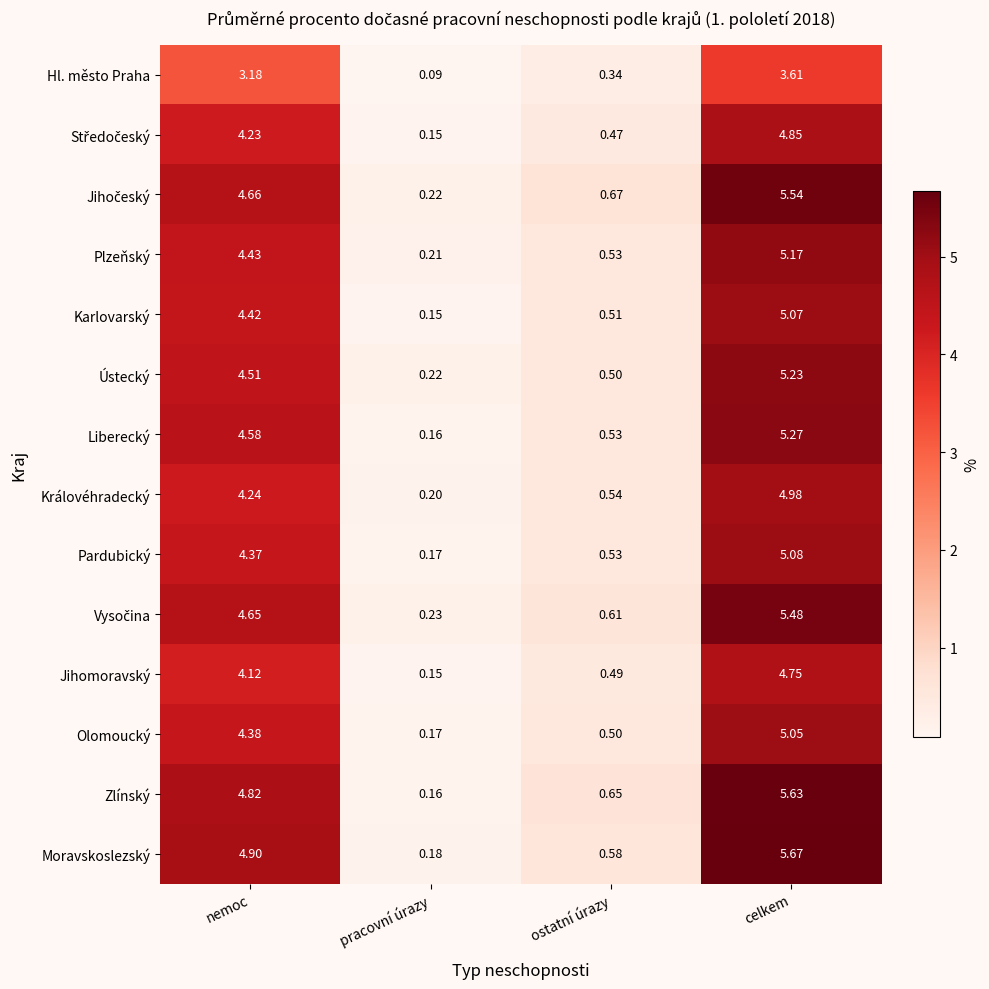

Which category has the lowest value across all series?

pracovní úrazy